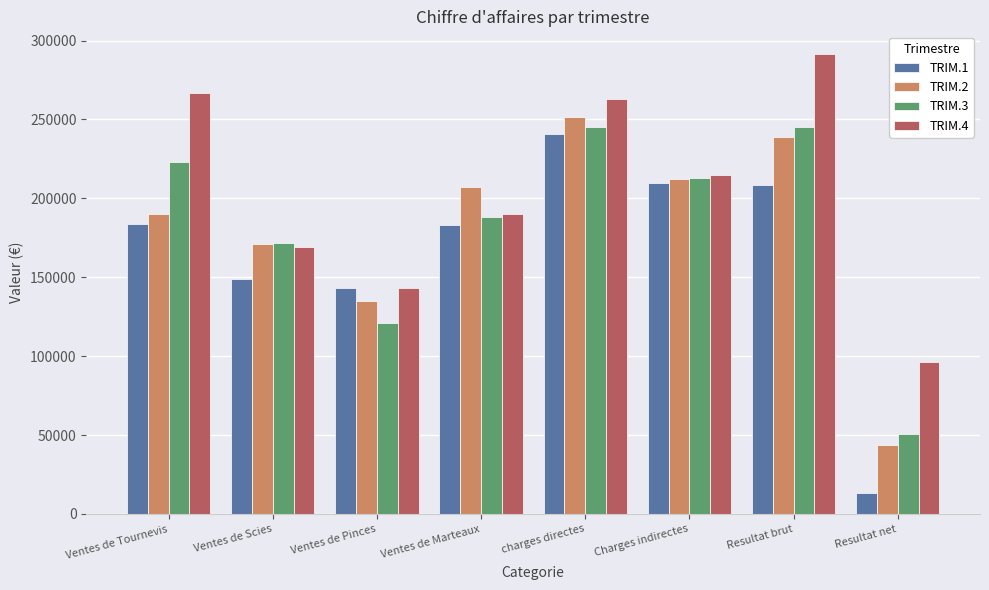

What is the value of the TRIM.2 bar at the 7th from the left?

238750